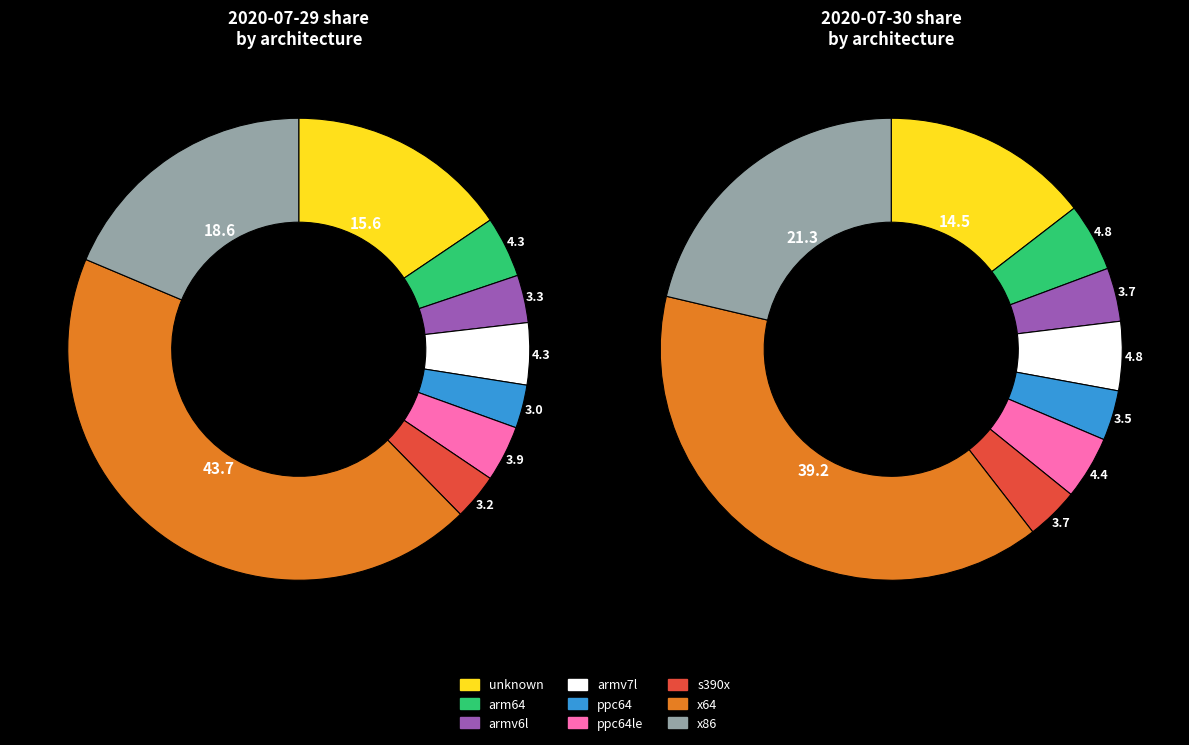

To the nearest percent, what is the difference between the largest and smallest slice percentages?

36%